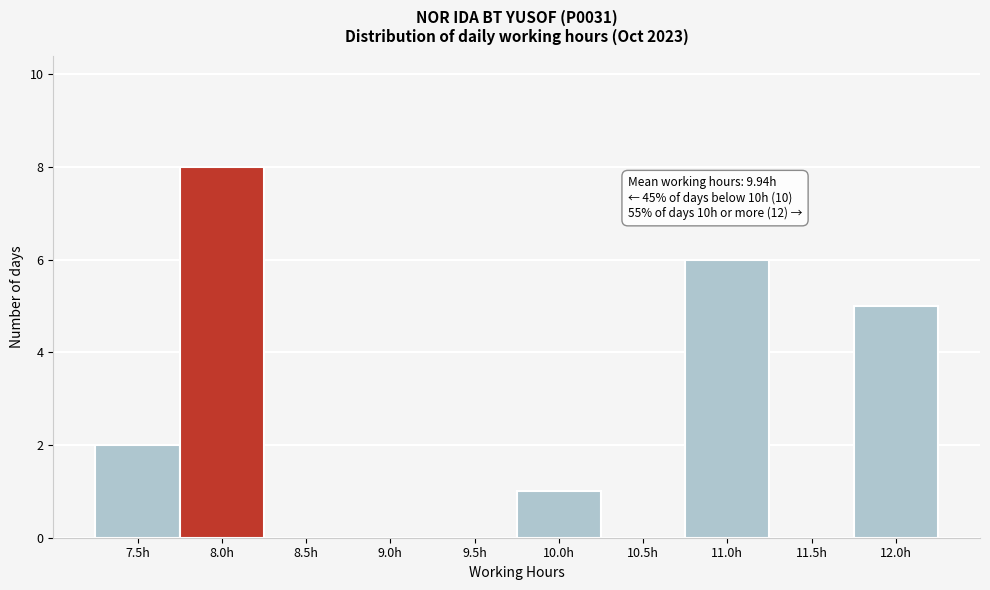

Reading left to right, extract all data points from this chart.

7.5h=2	8.0h=8	8.5h=0	9.0h=0	9.5h=0	10.0h=1	10.5h=0	11.0h=6	11.5h=0	12.0h=5